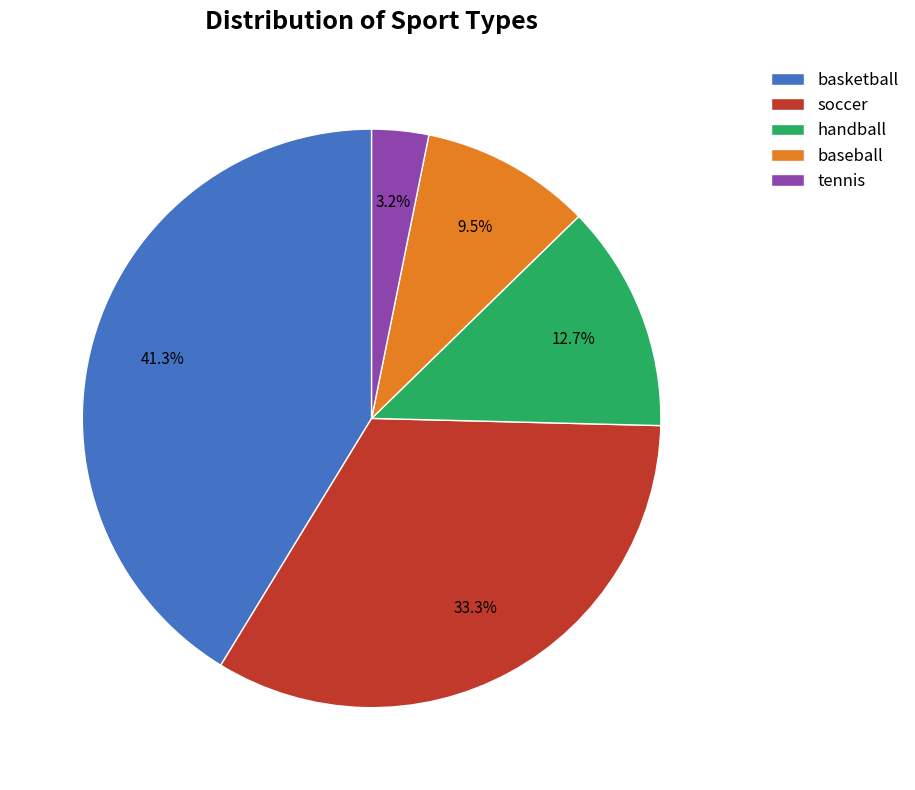

To the nearest percent, what is the average slice percentage?

20%